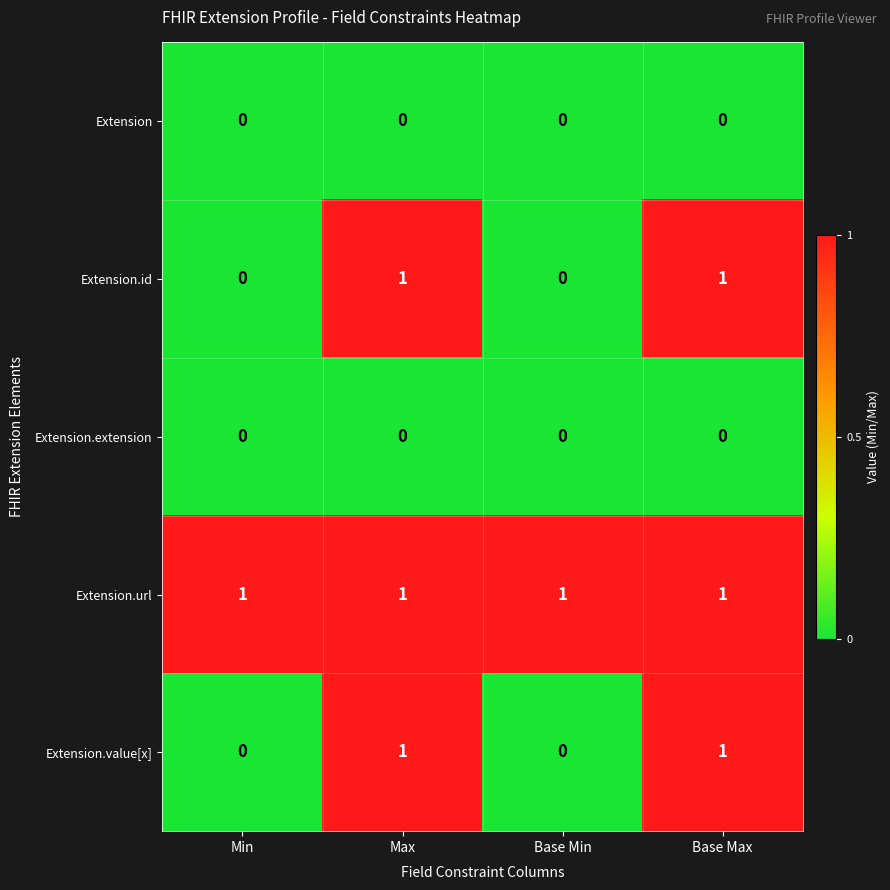

True or false: Extension.value[x] has a value of 1 at Base Max.

True